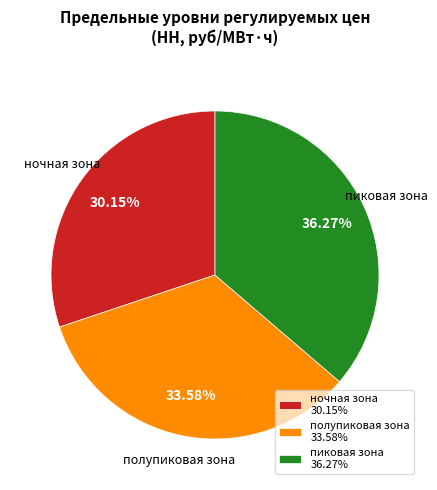

Rank the categories by value from lowest to highest.

ночная зона 30.15%, полупиковая зона 33.58%, пиковая зона 36.27%